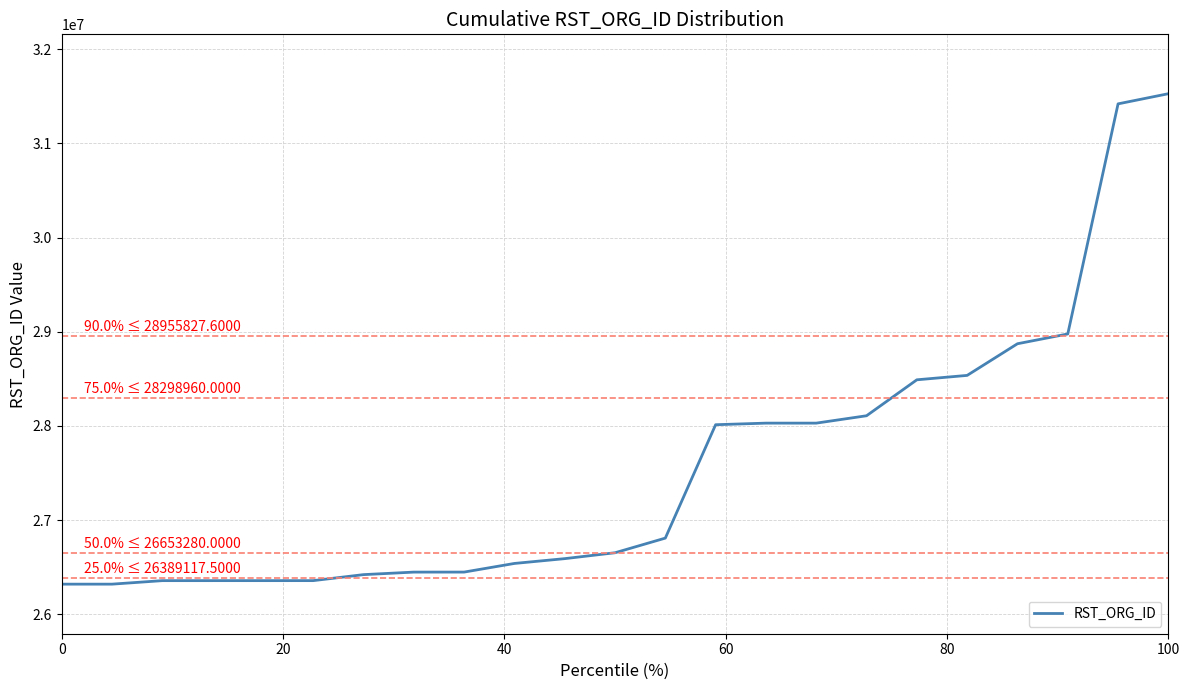

What is the difference between the maximum and minimum values?

5207843